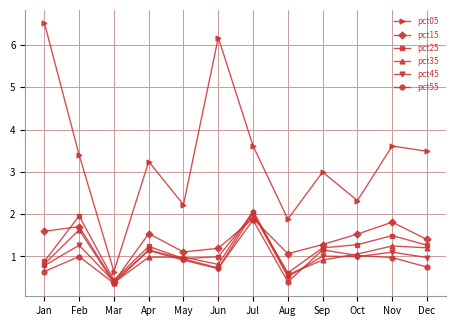

True or false: pct55 has a value of 0.4 at Mar.

True